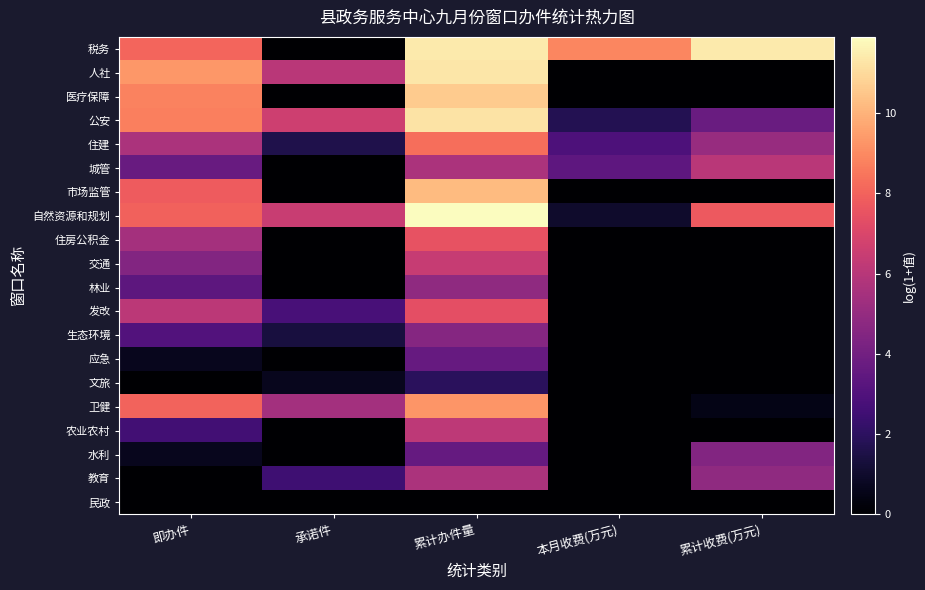

Reading left to right, what are all the values shown in this chart?

税务: 即办件=8.0	承诺件=0.0	累计办件量=11.4	本月收费(万元)=8.9	累计收费(万元)=11.4
人社: 即办件=9.3	承诺件=6.1	累计办件量=11.3	本月收费(万元)=0.0	累计收费(万元)=0.0
医疗保障: 即办件=8.8	承诺件=0.0	累计办件量=10.6	本月收费(万元)=0.0	累计收费(万元)=0.0
公安: 即办件=8.7	承诺件=6.6	累计办件量=11.2	本月收费(万元)=1.7	累计收费(万元)=3.7
住建: 即办件=5.7	承诺件=1.6	累计办件量=8.3	本月收费(万元)=2.9	累计收费(万元)=5.1
城管: 即办件=3.7	承诺件=0.0	累计办件量=5.7	本月收费(万元)=3.4	累计收费(万元)=6.1
市场监管: 即办件=7.8	承诺件=0.0	累计办件量=10.2	本月收费(万元)=0.0	累计收费(万元)=0.0
自然资源和规划: 即办件=8.0	承诺件=6.5	累计办件量=11.9	本月收费(万元)=1.0	累计收费(万元)=7.7
住房公积金: 即办件=5.4	承诺件=0.0	累计办件量=7.5	本月收费(万元)=0.0	累计收费(万元)=0.0
交通: 即办件=4.5	承诺件=0.0	累计办件量=6.4	本月收费(万元)=0.0	累计收费(万元)=0.0
林业: 即办件=3.4	承诺件=0.0	累计办件量=4.9	本月收费(万元)=0.0	累计收费(万元)=0.0
发改: 即办件=6.1	承诺件=2.8	累计办件量=7.4	本月收费(万元)=0.0	累计收费(万元)=0.0
生态环境: 即办件=3.0	承诺件=1.4	累计办件量=4.6	本月收费(万元)=0.0	累计收费(万元)=0.0
应急: 即办件=0.7	承诺件=0.0	累计办件量=3.6	本月收费(万元)=0.0	累计收费(万元)=0.0
文旅: 即办件=0.0	承诺件=0.7	累计办件量=1.9	本月收费(万元)=0.0	累计收费(万元)=0.0
卫健: 即办件=8.0	承诺件=5.4	累计办件量=9.3	本月收费(万元)=0.0	累计收费(万元)=0.5
农业农村: 即办件=2.6	承诺件=0.0	累计办件量=6.2	本月收费(万元)=0.0	累计收费(万元)=0.0
水利: 即办件=0.7	承诺件=0.0	累计办件量=3.6	本月收费(万元)=0.0	累计收费(万元)=4.5
教育: 即办件=0.0	承诺件=2.5	累计办件量=5.7	本月收费(万元)=0.0	累计收费(万元)=4.8
民政: 即办件=0.0	承诺件=0.0	累计办件量=0.0	本月收费(万元)=0.0	累计收费(万元)=0.0